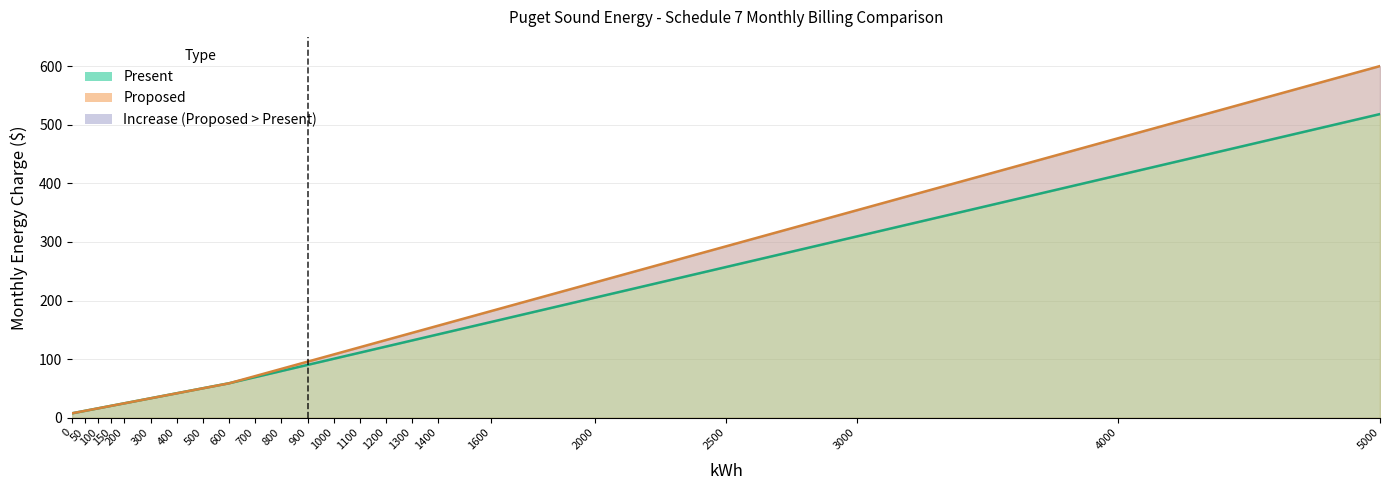

What is the difference between the maximum and minimum values in the Present series?

510.8